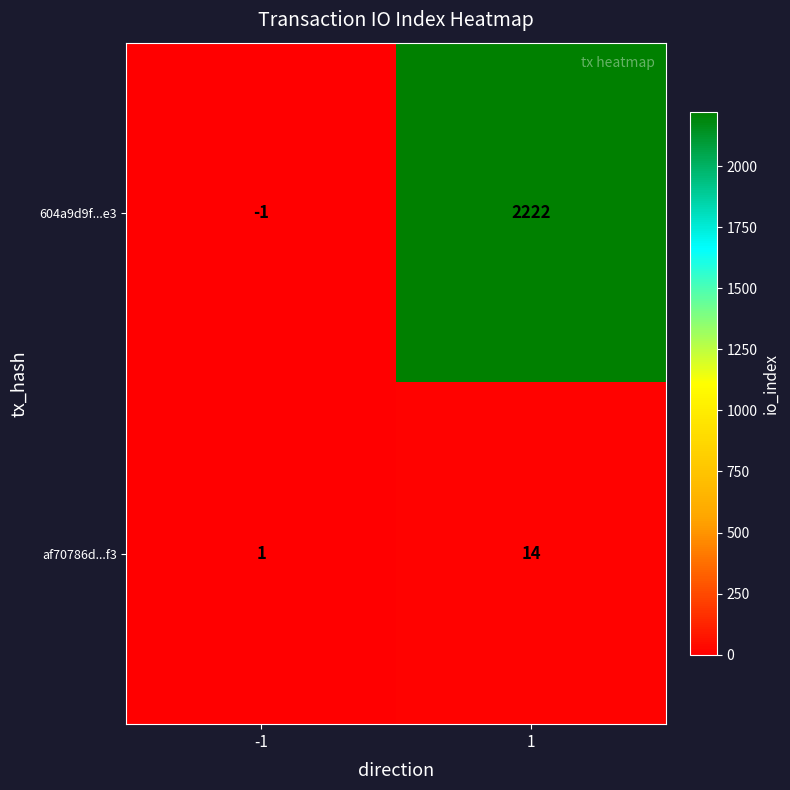

What is the greatest value displayed?

2222